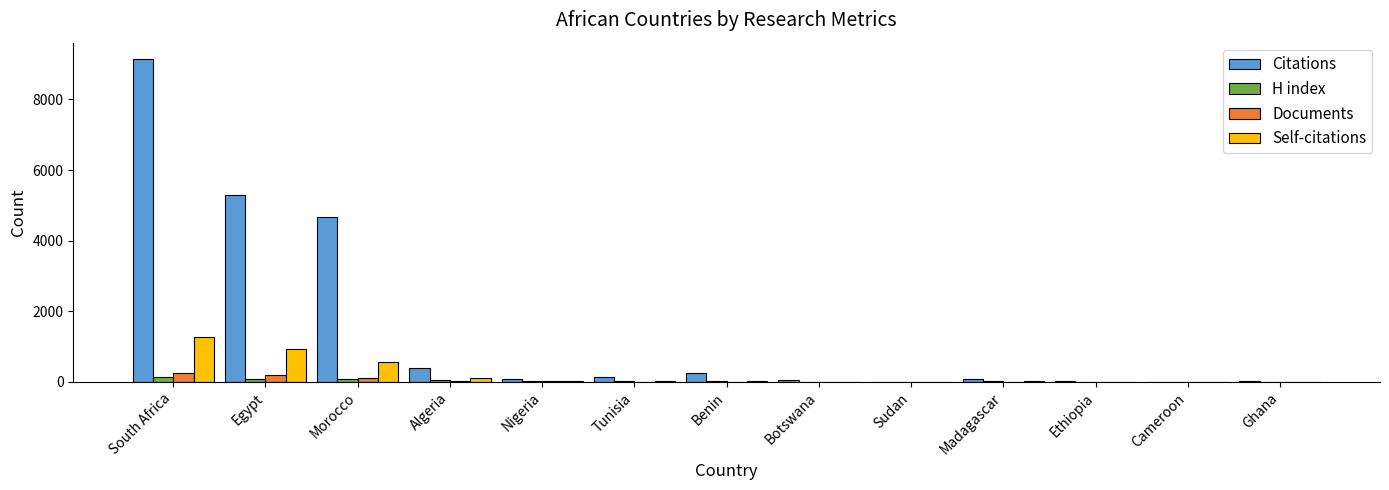

What is the greatest value displayed?

9148